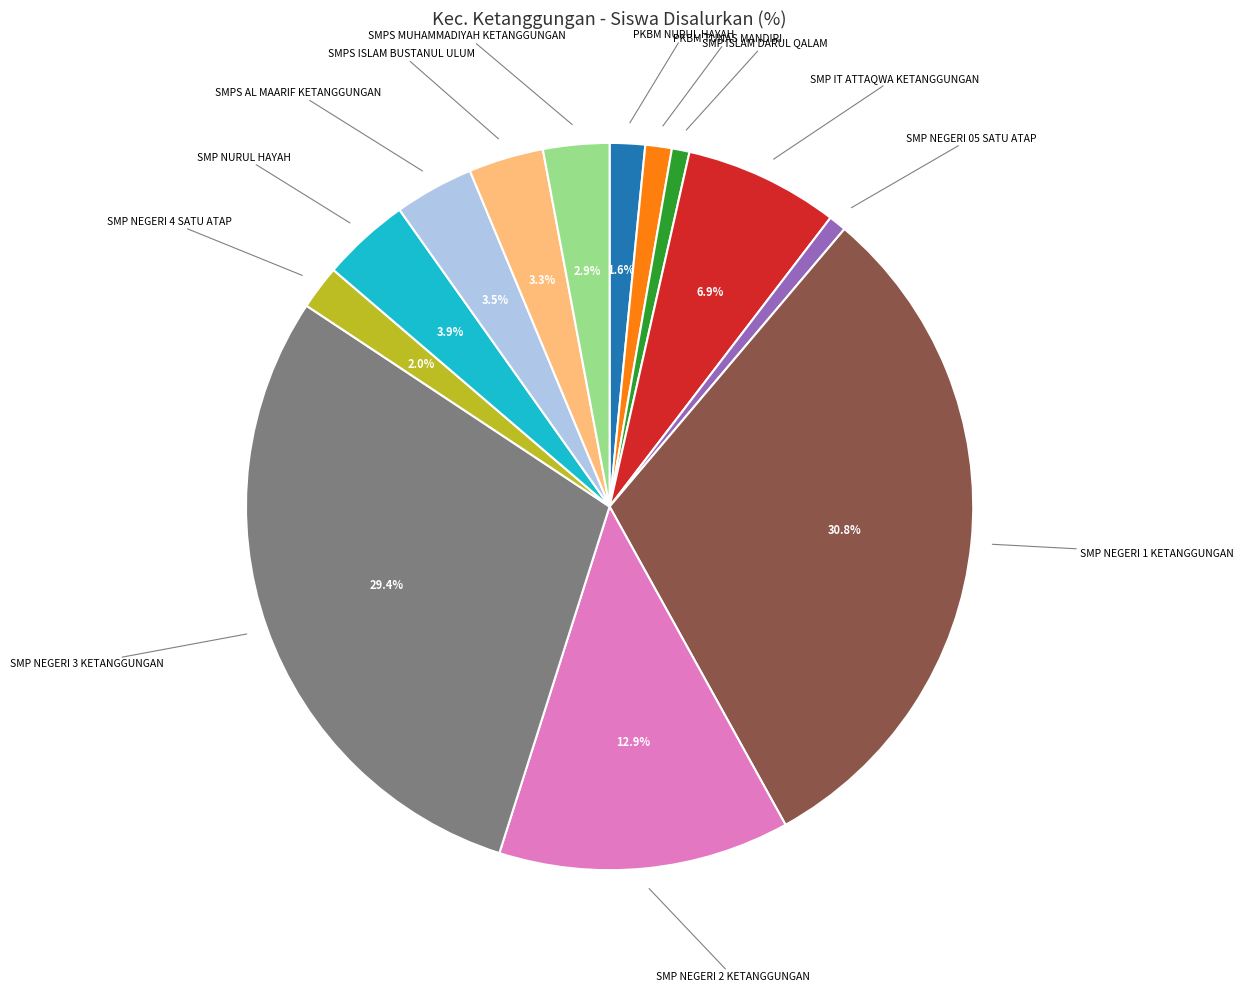

Is there a majority slice in this chart?

No